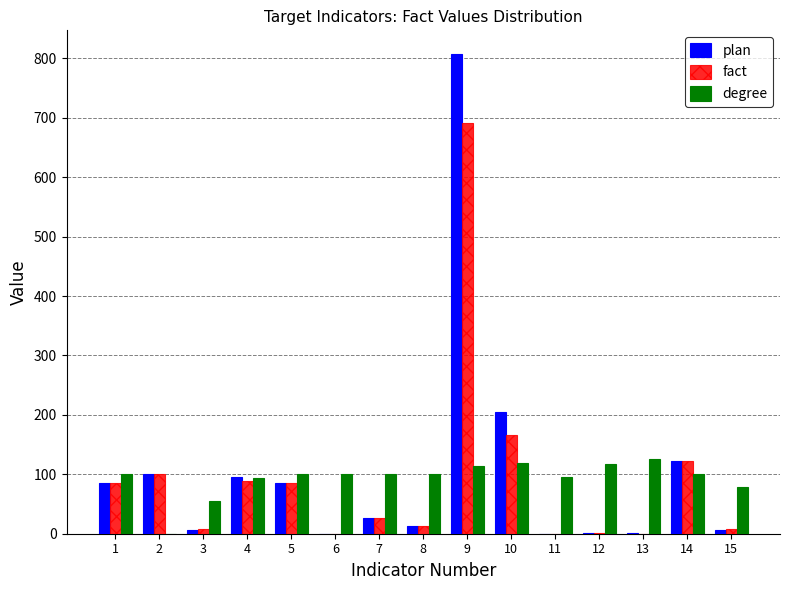

What is the sum of the plan values at 10 and 5?

289.9